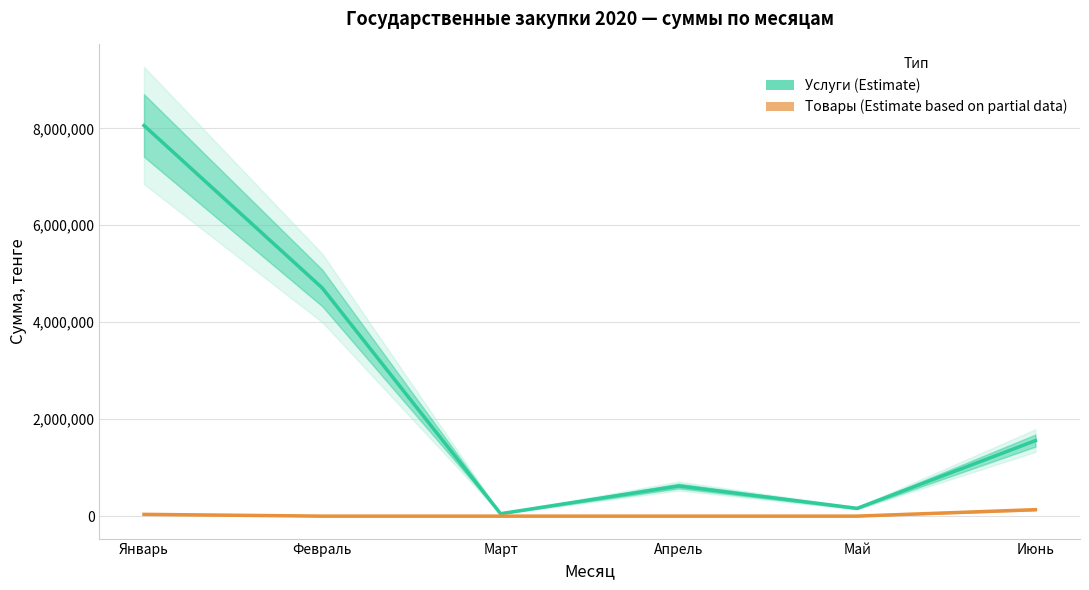

At which category is the sum across all series the highest?

Январь